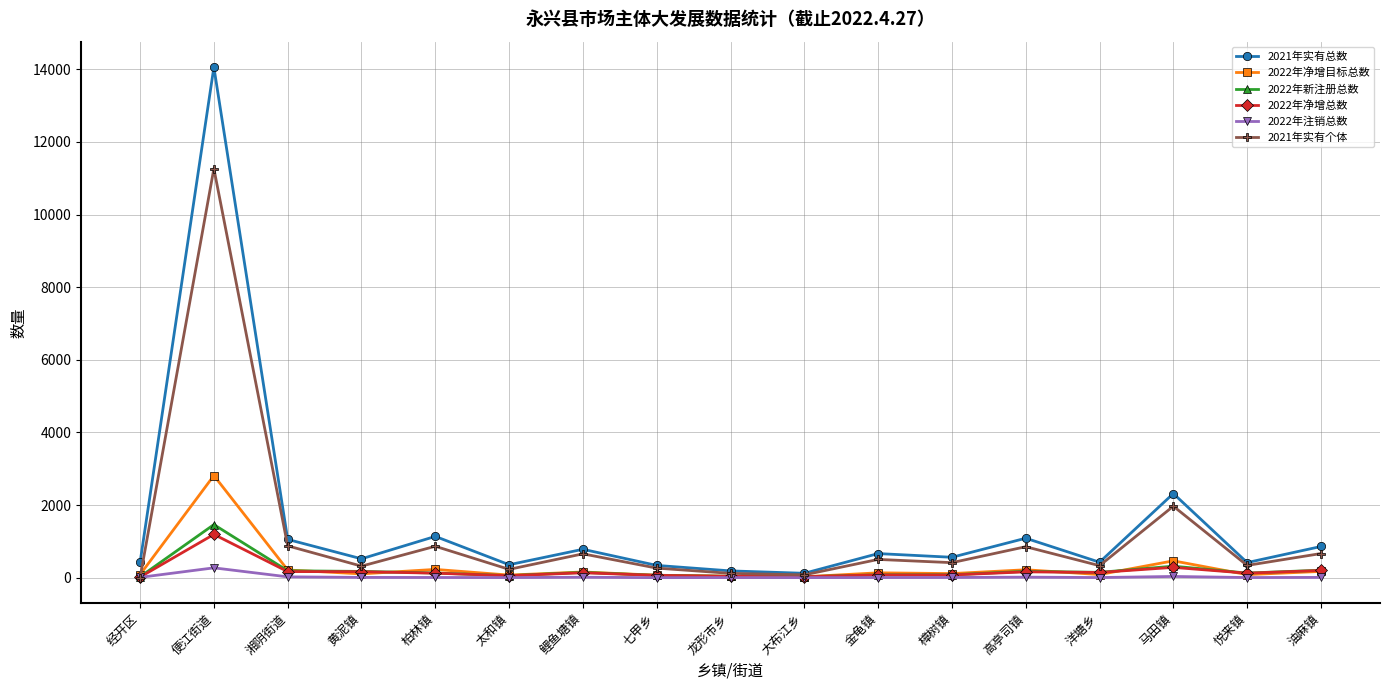

What is the maximum value shown in the chart?

14058